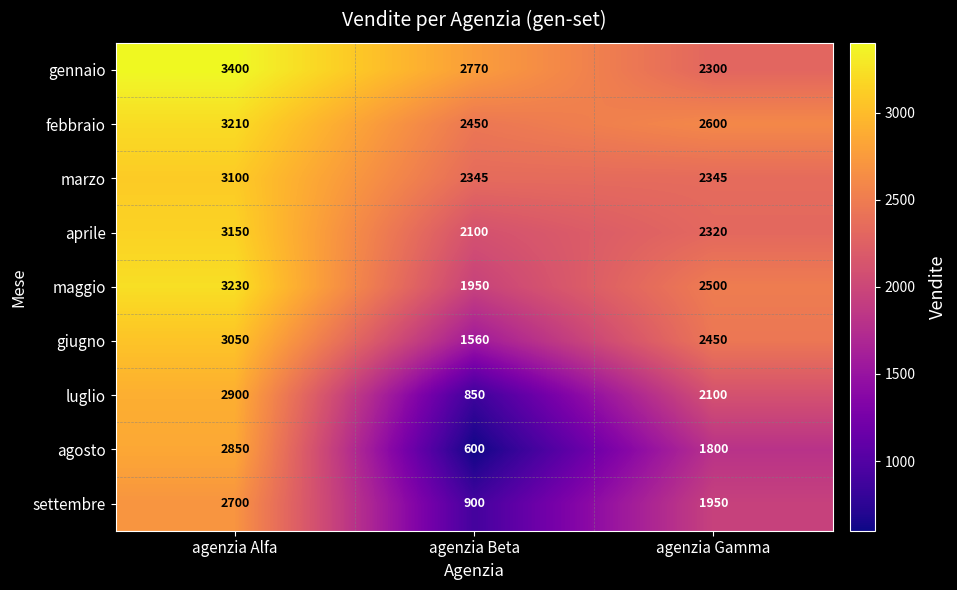

The luglio series shows 850 at agenzia Beta. True or false?

True